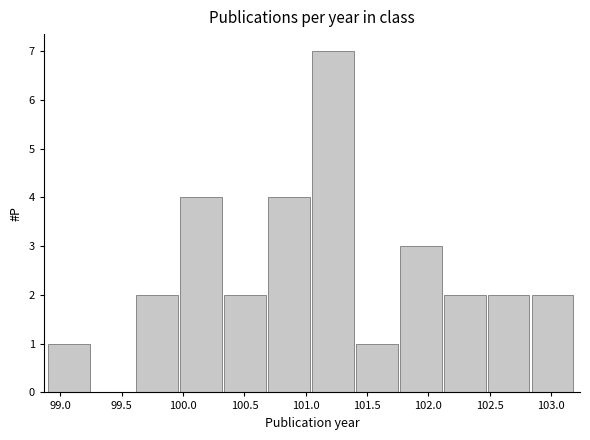

Reading left to right, list every bar in this chart as the range it spans on the x-axis followed by its height. Neither the bar edges nor the heights are printed on the chart, so give them approximately, as read against the axes.

98.90 to 99.25: 1
99.25 to 99.60: 0
99.60 to 100.00: 2
100.00 to 100.35: 4
100.35 to 100.70: 2
100.70 to 101.05: 4
101.05 to 101.40: 7
101.40 to 101.75: 1
101.75 to 102.15: 3
102.15 to 102.50: 2
102.50 to 102.85: 2
102.85 to 103.20: 2